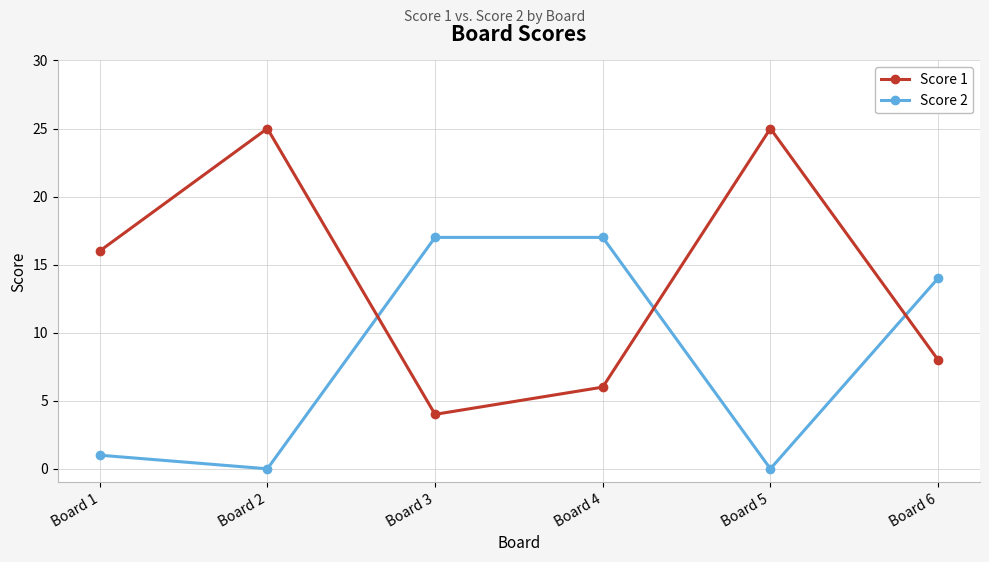

True or false: Score 1 has more than 0 interior local peaks.

True